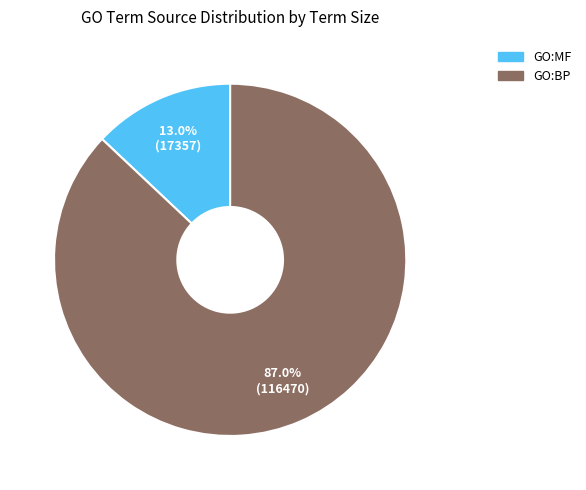

What is the ratio of the value at GO:BP to the value at GO:MF?

6.7